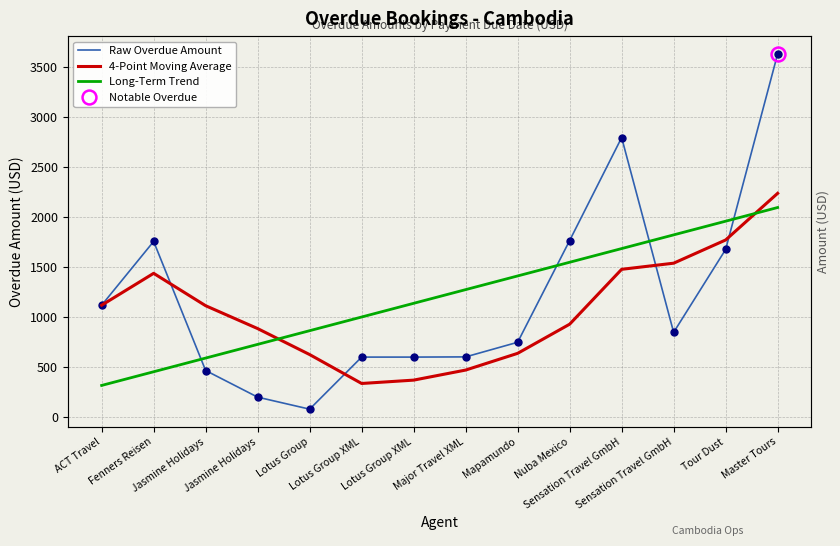

Which series has the largest total across all categories?

Raw Overdue Amount